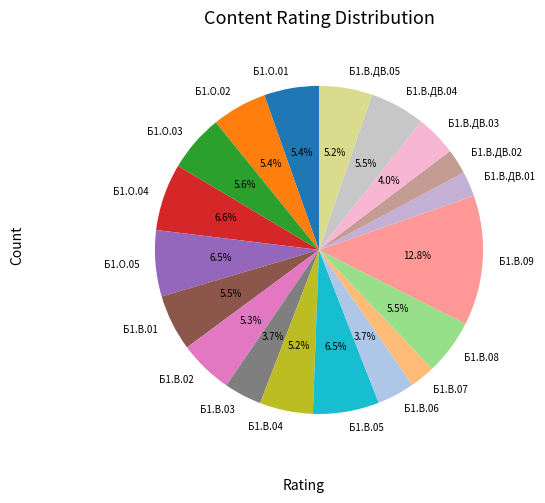

Does Б1.В.ДВ.01 represent more than half of the total?

No